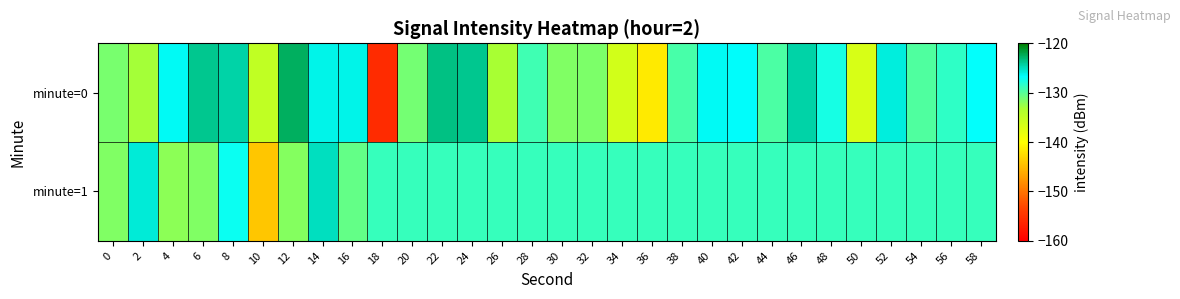

What is the maximum value shown in the chart?

-122.7